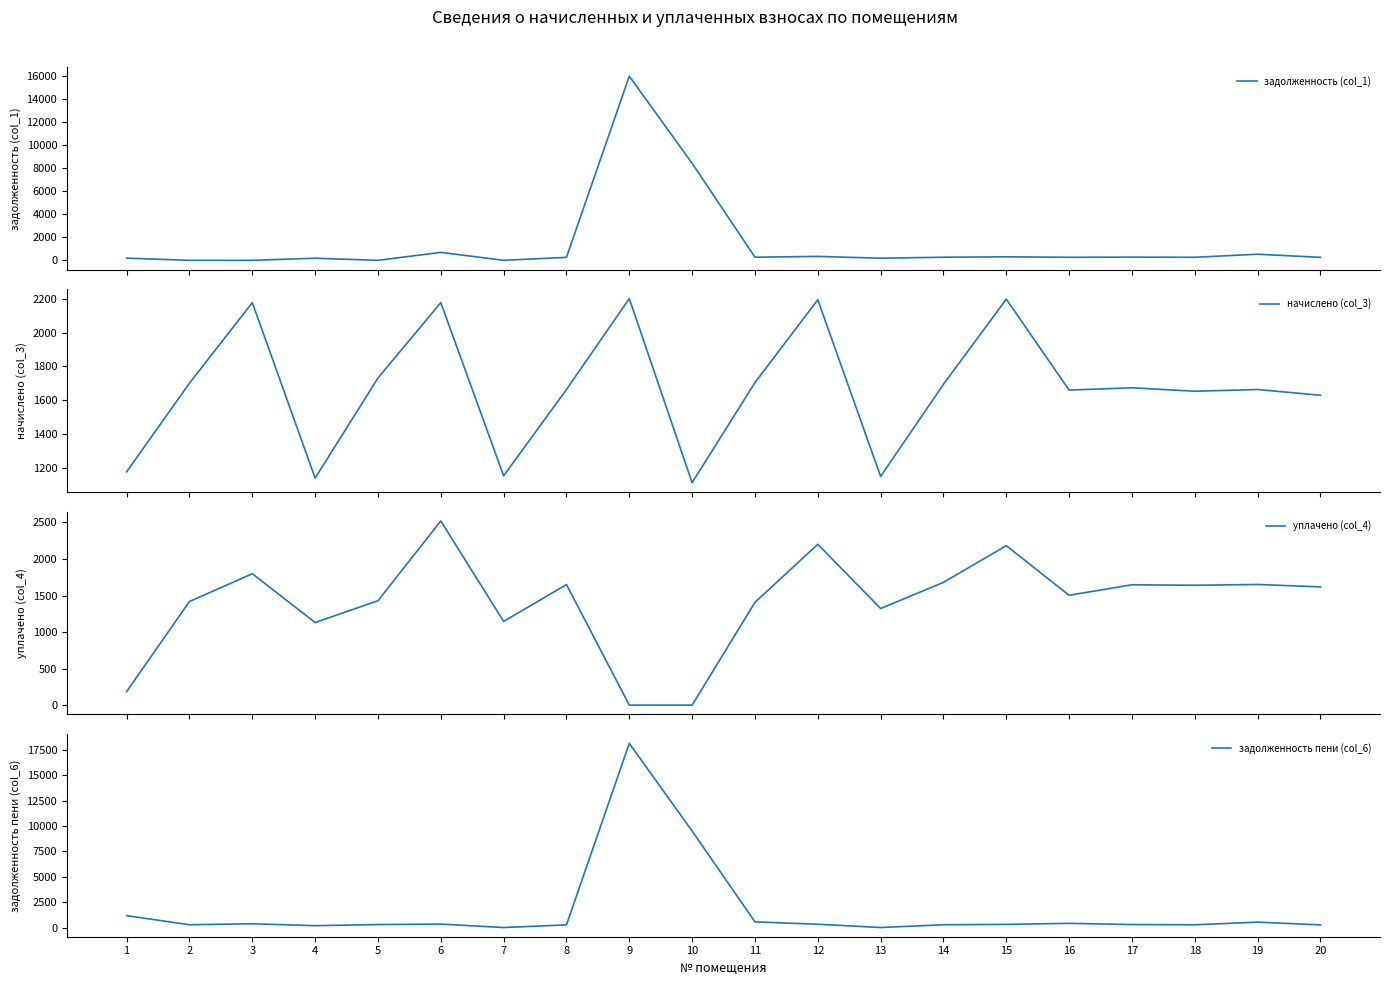

How many intersections are there between начислено (col_3) and задолженность (col_1)?

2